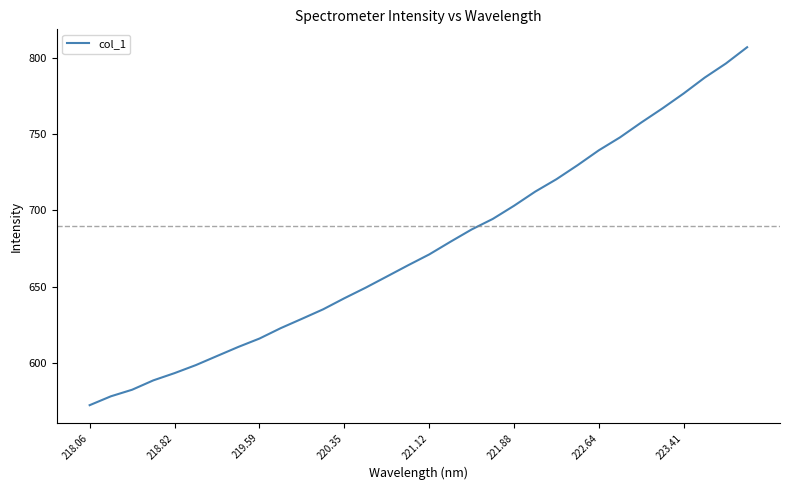

What is the difference between the maximum and minimum values?

235.0